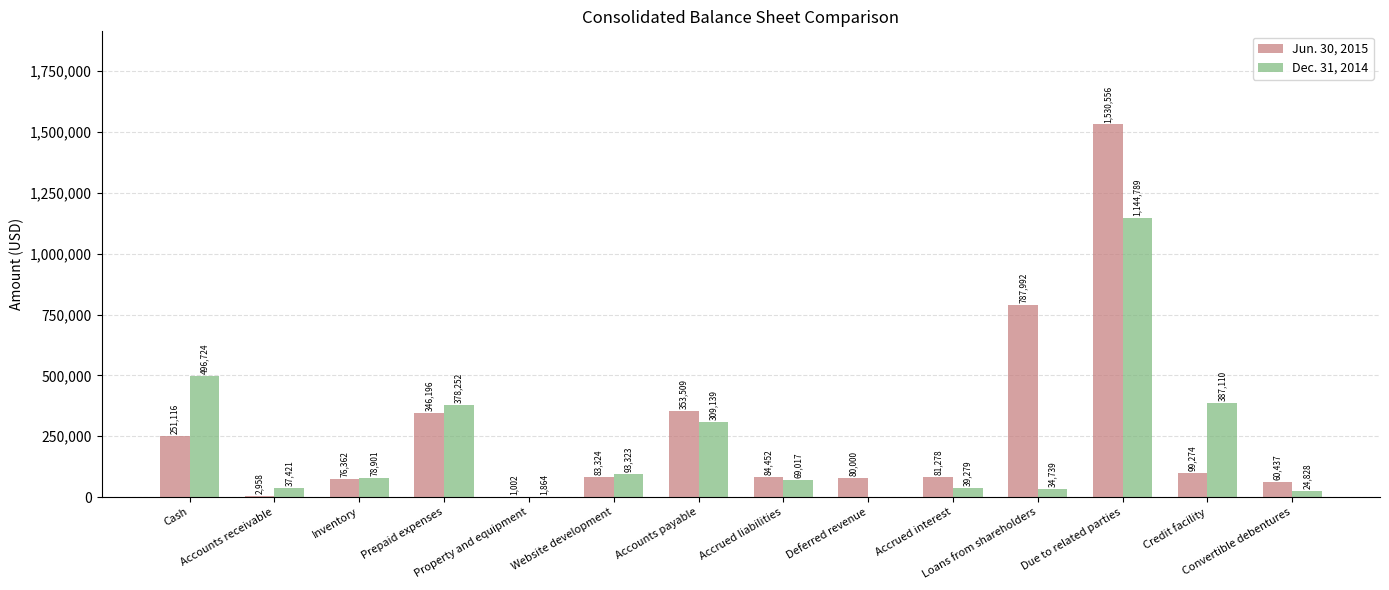

Which series has the largest total across all categories?

Jun. 30, 2015